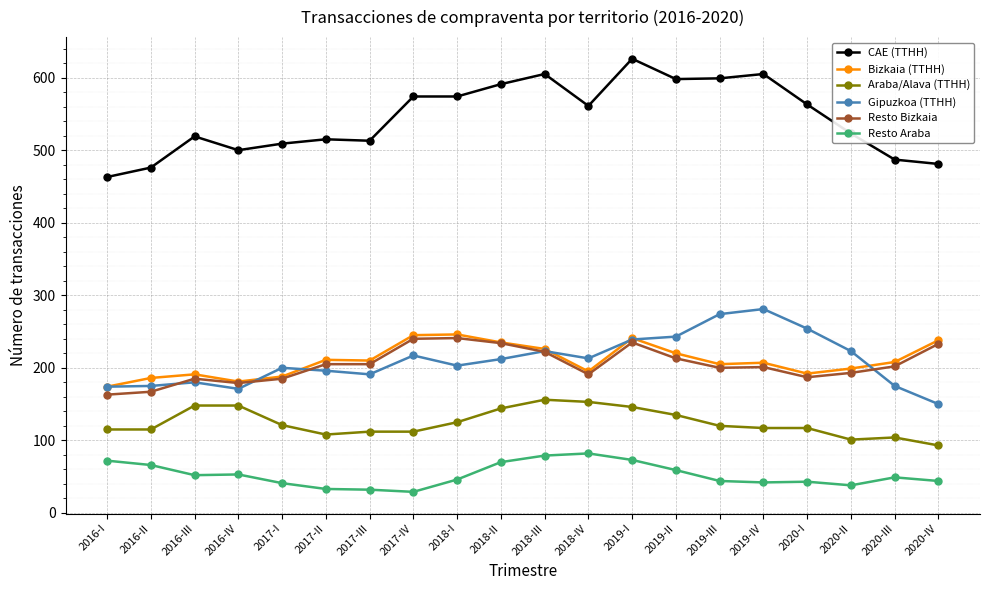

True or false: Bizkaia (TTHH) has more than 1 interior local peaks.

True